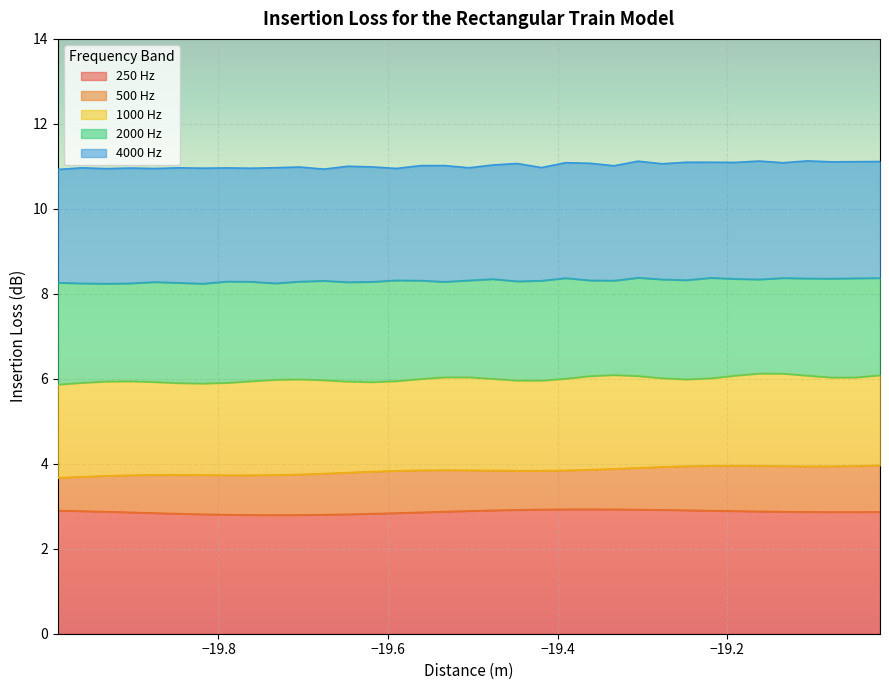

What is the minimum value for 250 Hz?

2.8